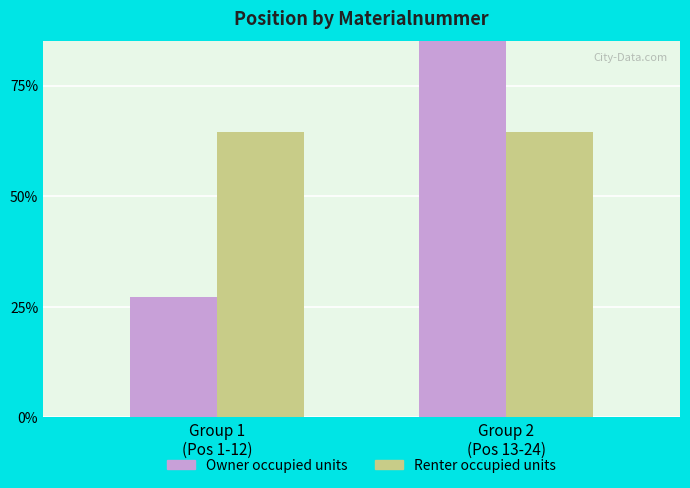

Rank the categories by Renter occupied units value from lowest to highest.

Group 1
(Pos 1-12), Group 2
(Pos 13-24)